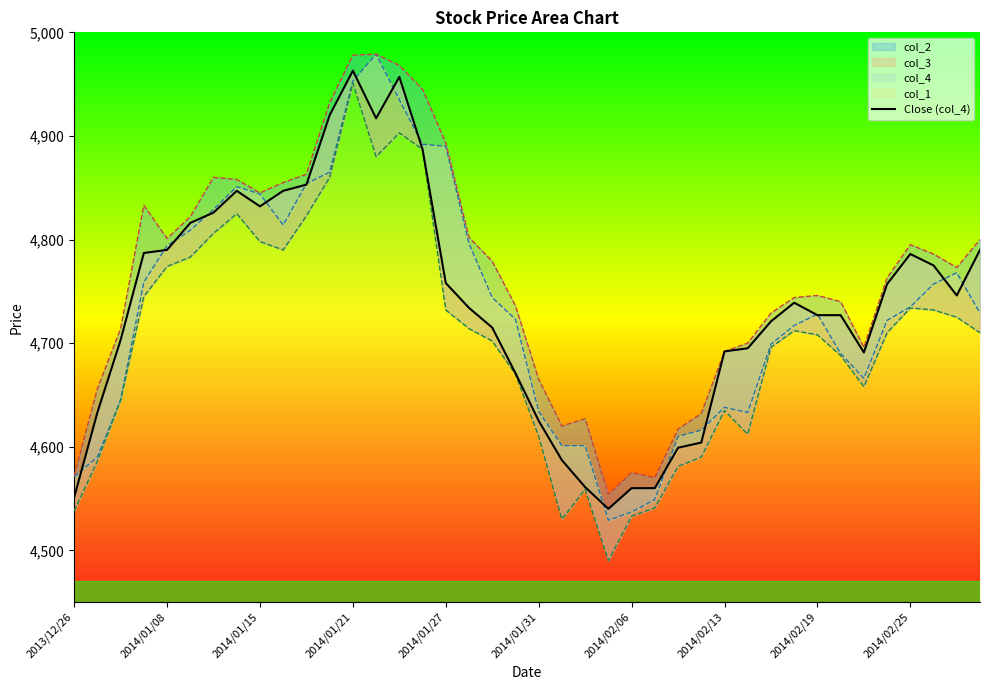

What is the maximum value shown in the chart?

4963